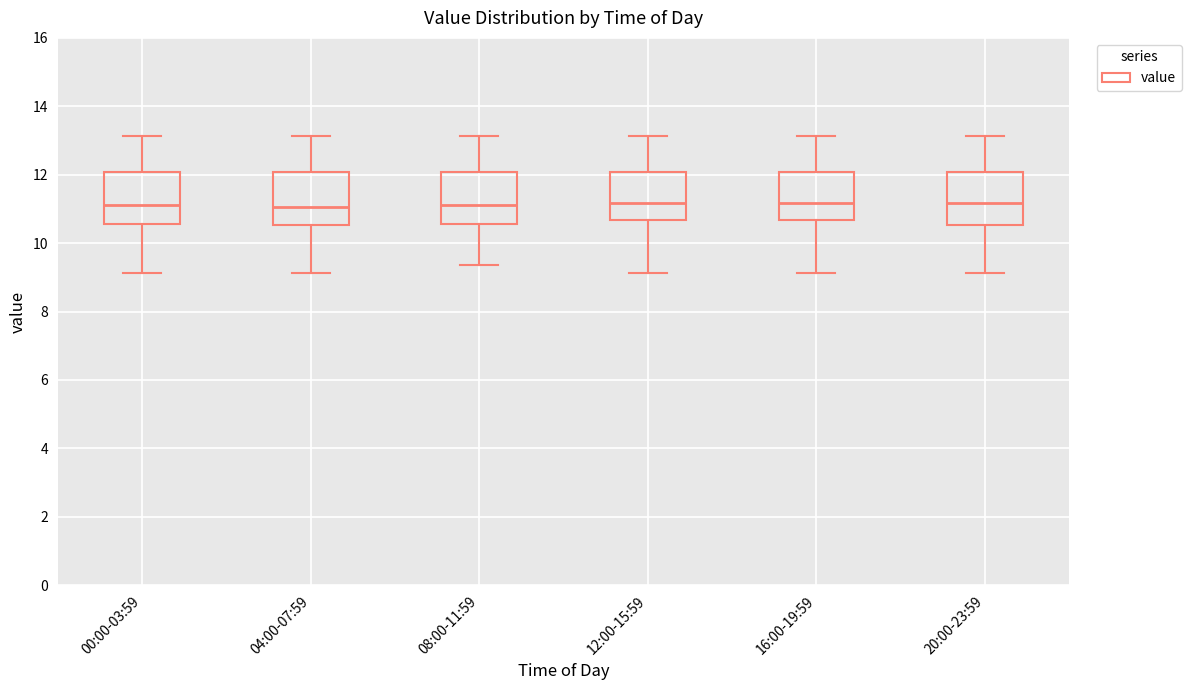

Reading left to right, read every box against the y-axis: the position of its median line, the range the box covers, and the ends of its whiskers. The values are not printed on the chart, so give them approximately, as read against the axis.

00:00-03:59: median 11.2, box 10.6 to 12.0, whiskers 9.2 to 13.2
04:00-07:59: median 11.0, box 10.6 to 12.0, whiskers 9.2 to 13.2
08:00-11:59: median 11.2, box 10.6 to 12.0, whiskers 9.4 to 13.2
12:00-15:59: median 11.2, box 10.6 to 12.0, whiskers 9.2 to 13.2
16:00-19:59: median 11.2, box 10.6 to 12.0, whiskers 9.2 to 13.2
20:00-23:59: median 11.2, box 10.6 to 12.0, whiskers 9.2 to 13.2